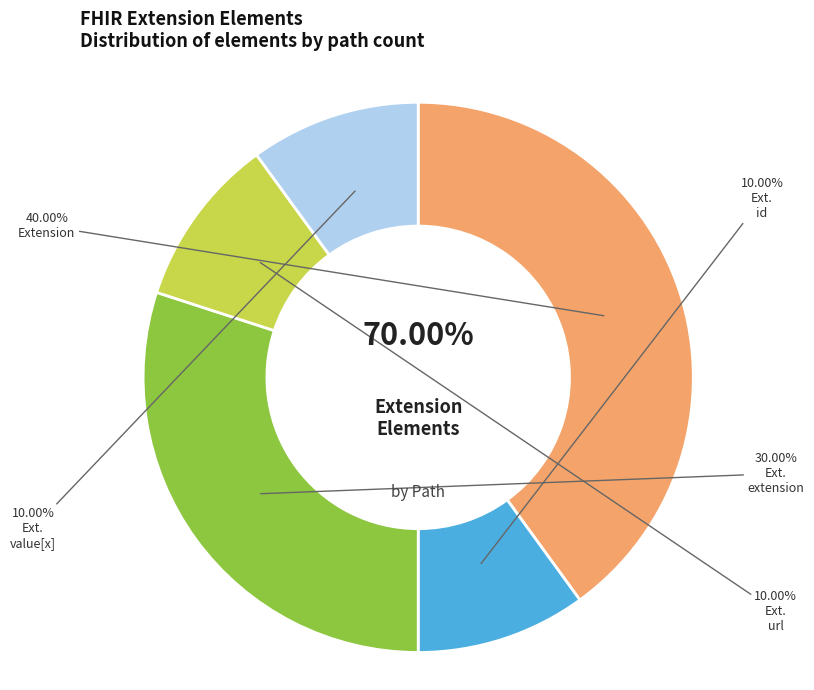

How many segments does this pie chart have?

5